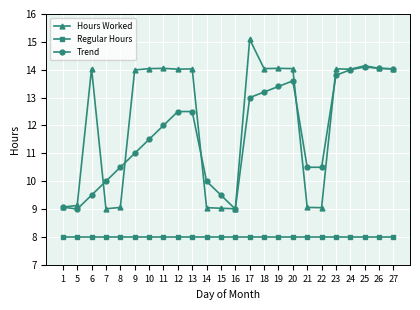

True or false: Regular Hours has a value of 8.0 at 1.

True